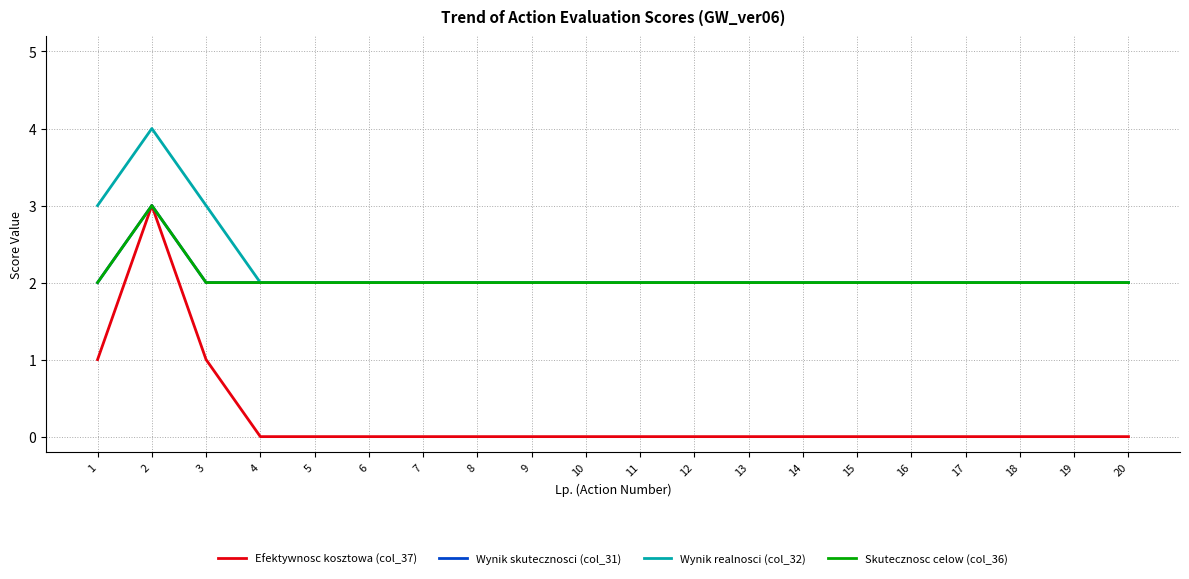

True or false: Efektywnosc kosztowa (col_37) has a value of 3 at 2.

True